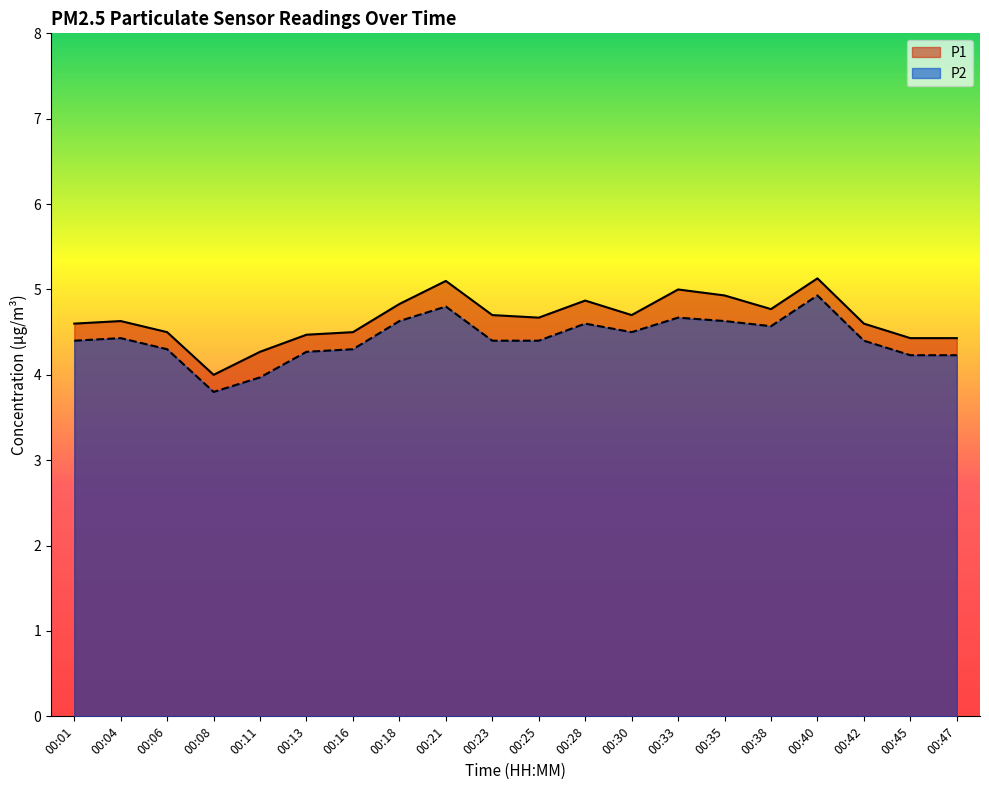

What is the difference between the maximum and second lowest values in the P2 series?

1.0